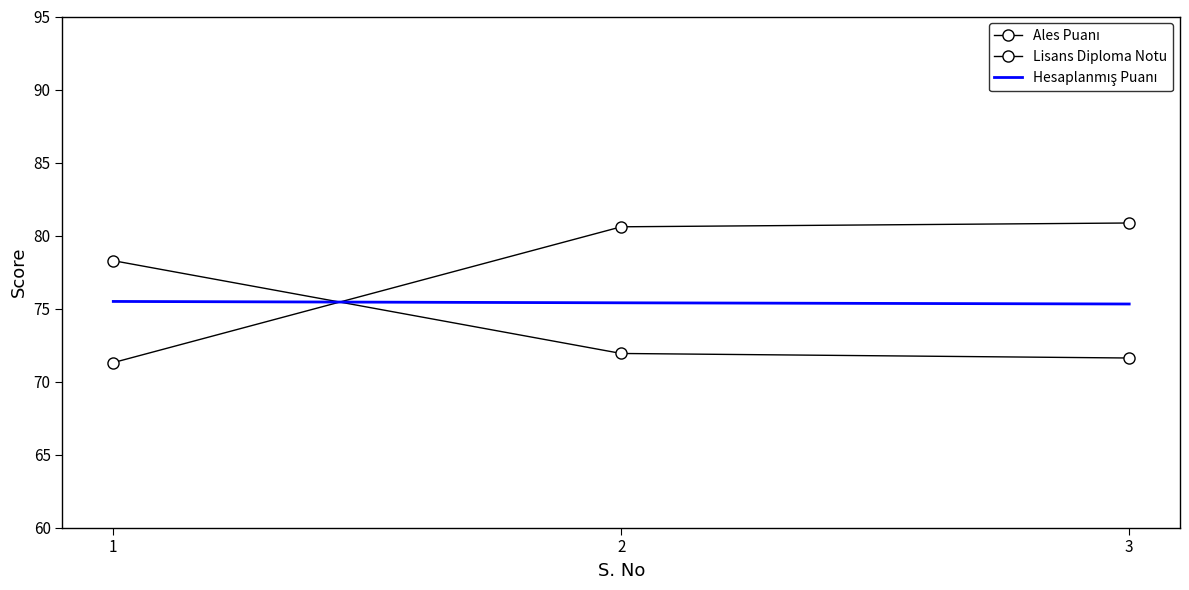

How many lines are shown in the chart?

3